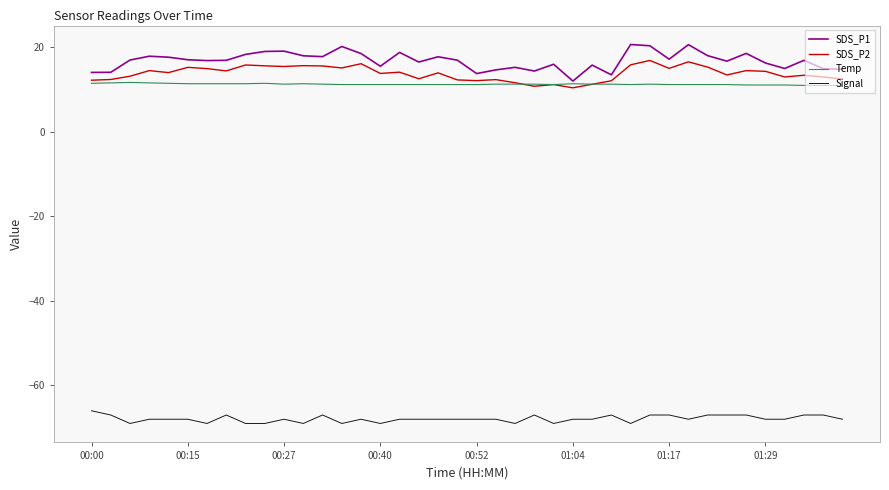

What is the minimum value for Temp?

10.9